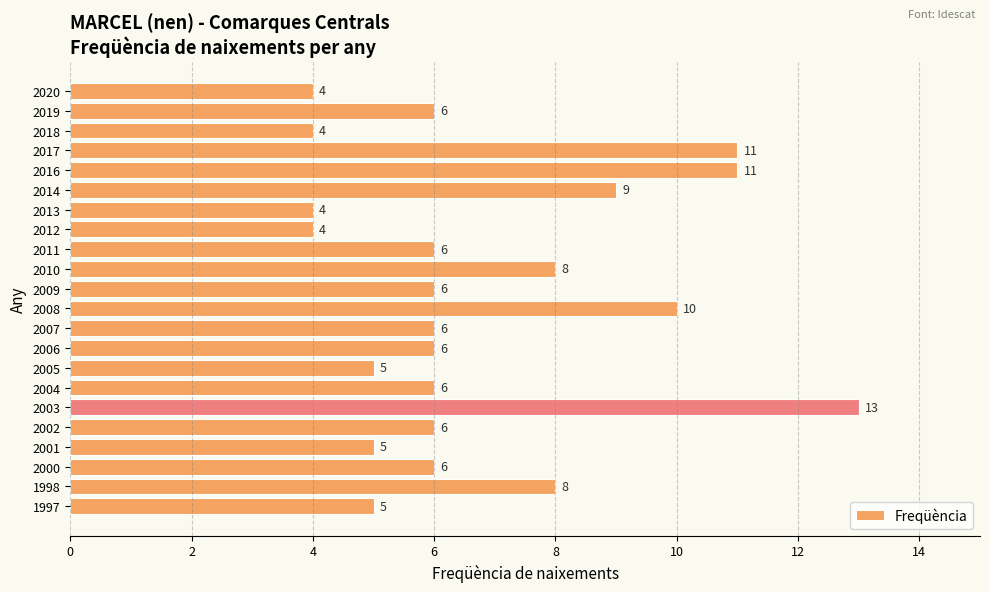

Reading top to bottom, extract all data points from this chart.

4	6	4	11	11	9	4	4	6	8	6	10	6	6	5	6	13	6	5	6	8	5